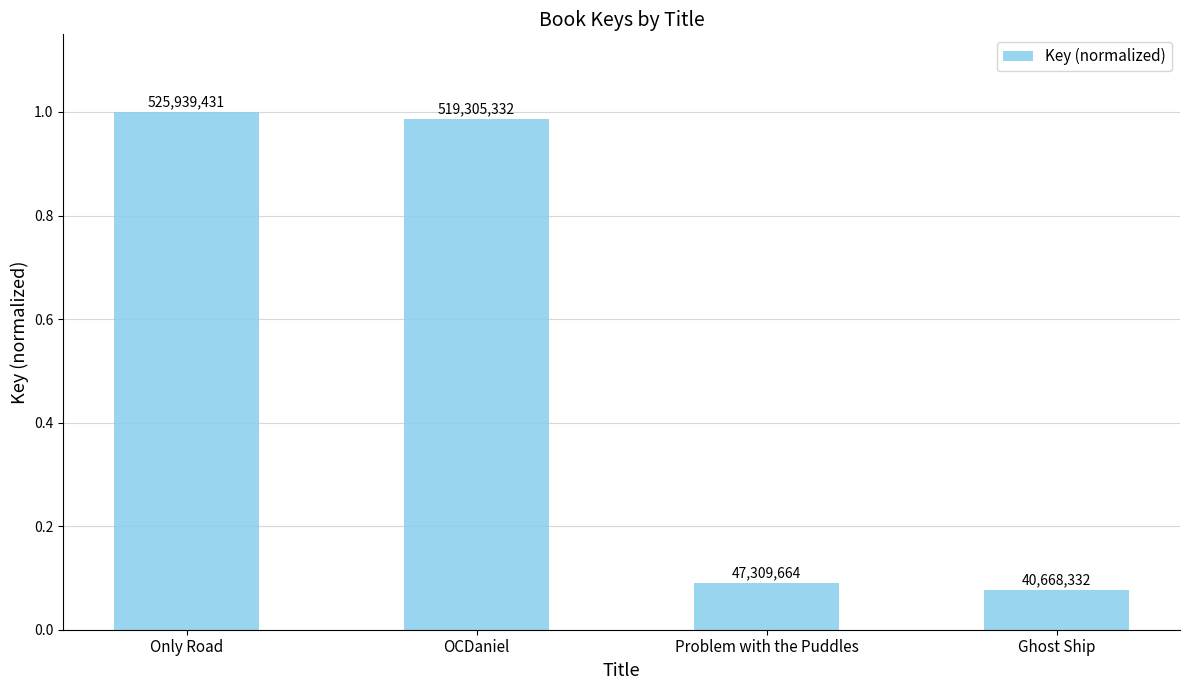

Reading left to right, transcribe all the data shown in this chart.

Only Road=1.0	OCDaniel=1.0	Problem with the Puddles=0.1	Ghost Ship=0.1